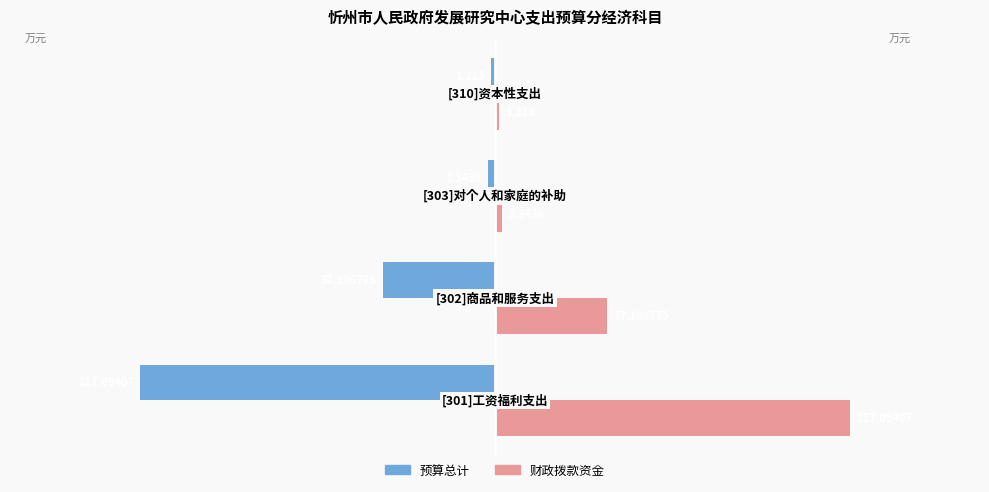

How many values in the 预算总计 series are below -2?

3